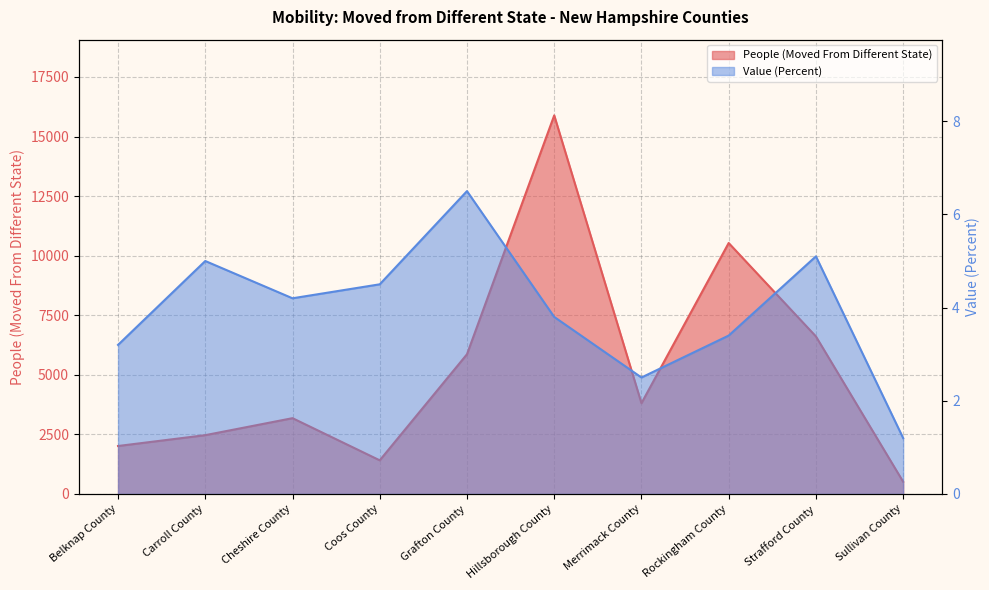

Which series changed the most between Hillsborough County and Rockingham County?

People (Moved From Different State)